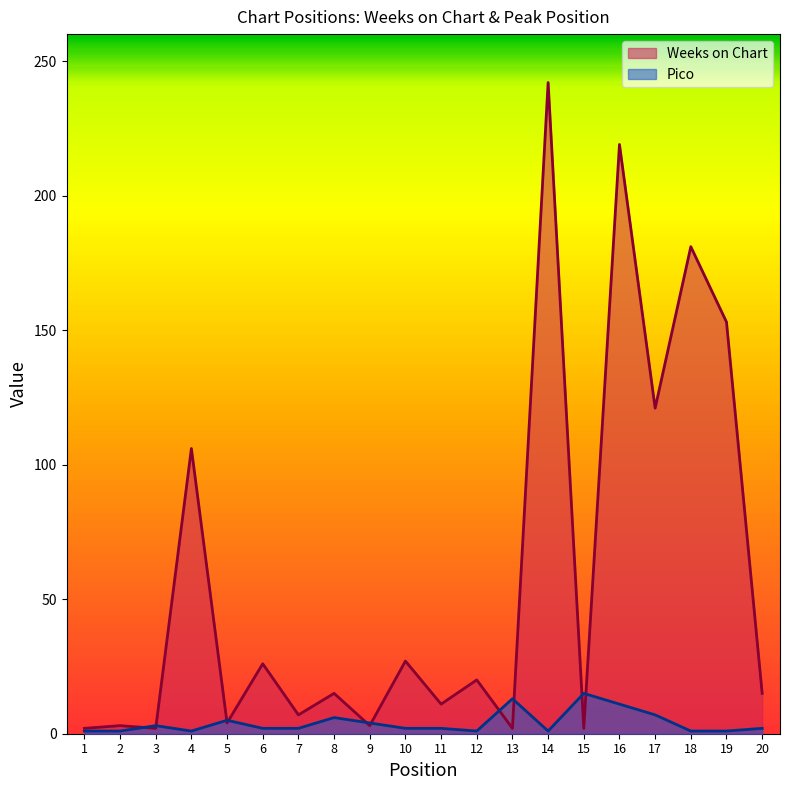

Which category has the highest value in the Pico series?

15